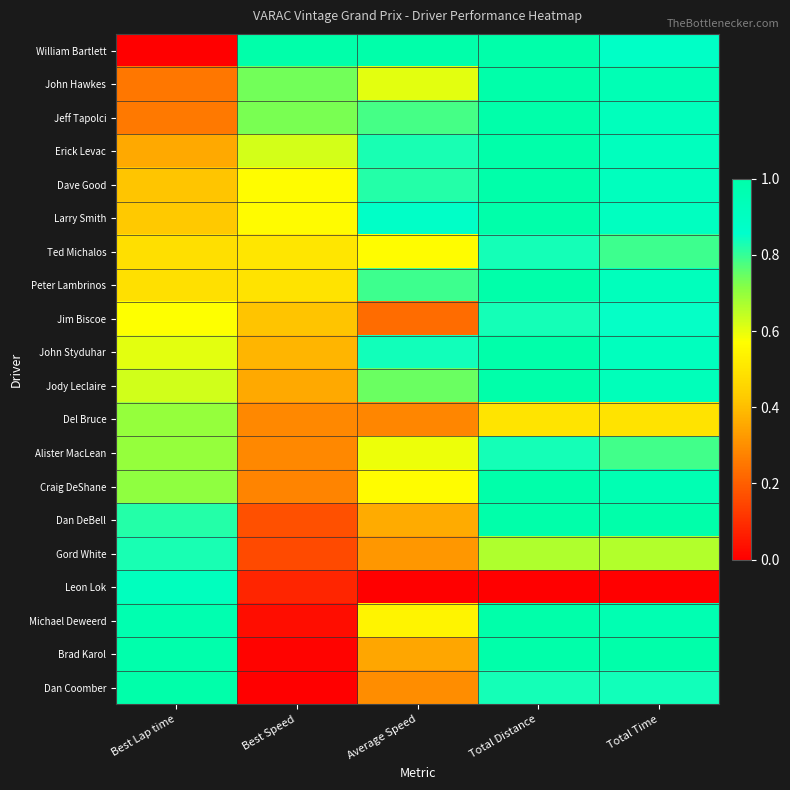

List the series in order of their peak value, lowest first.

Del Bruce, Gord White, Ted Michalos, Alister MacLean, Jim Biscoe, Leon Lok, William Bartlett, John Hawkes, Jeff Tapolci, Erick Levac, Dave Good, Larry Smith, Peter Lambrinos, John Styduhar, Jody Leclaire, Craig DeShane, Dan DeBell, Michael Deweerd, Brad Karol, Dan Coomber